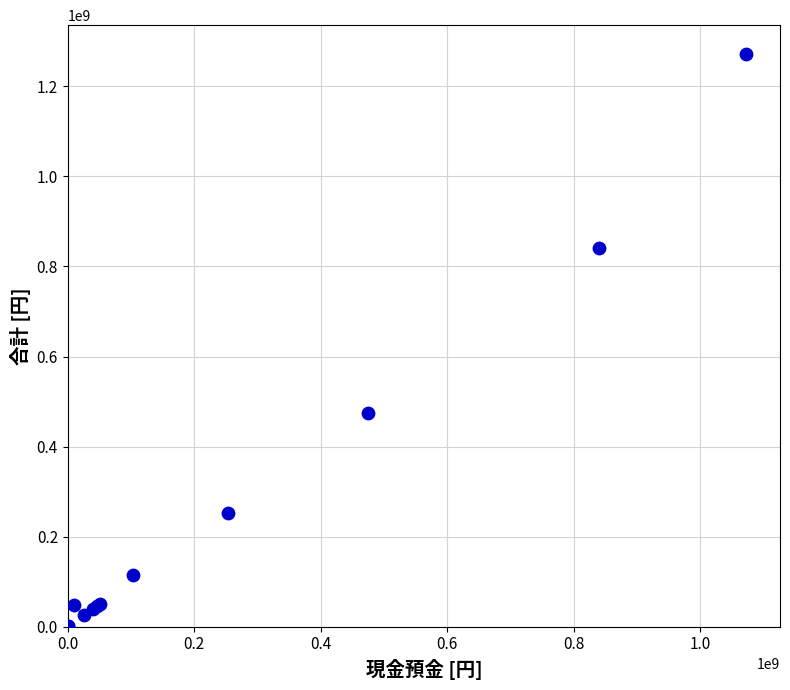

What Y value in the scatter plot is closest to 636402035?

474514766